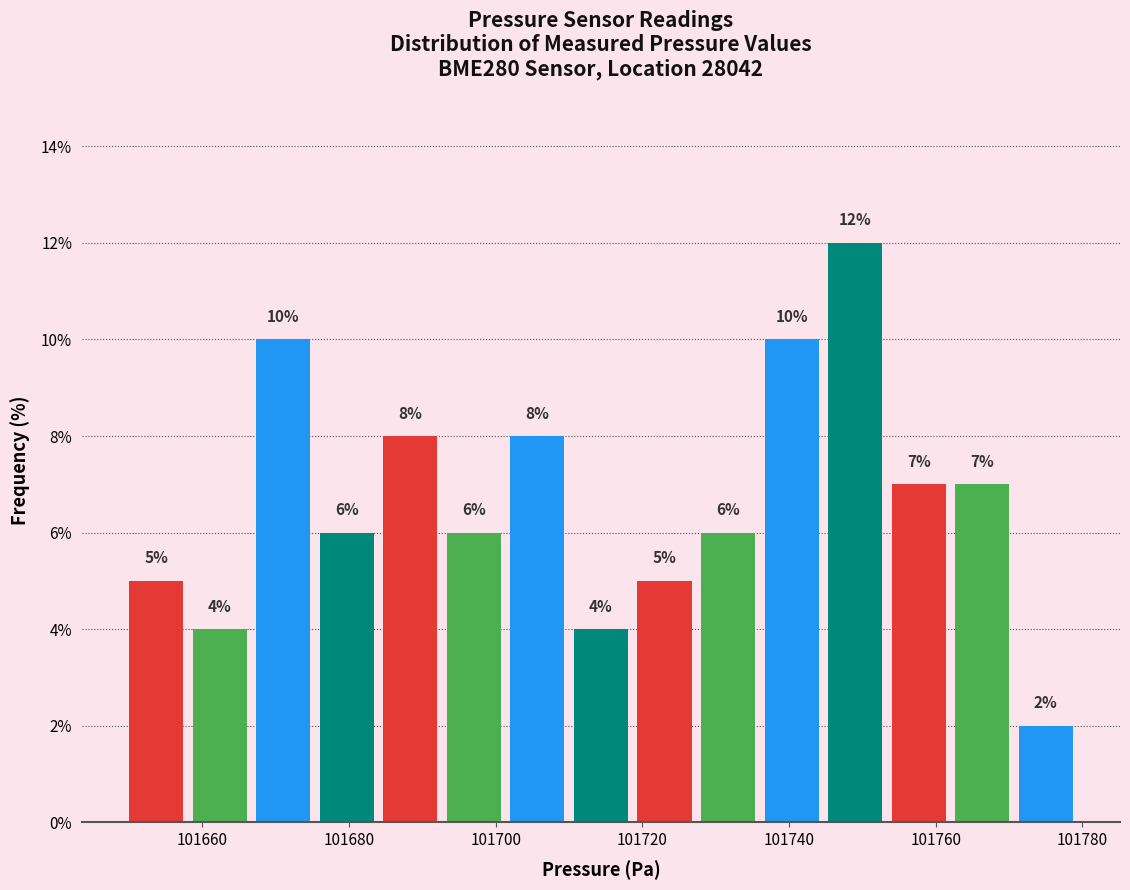

Reading left to right, list every bar in this chart as the range it spans on the x-axis followed by its height. The bar edges are not printed on the chart, so give them approximately, as read against the axis.

101650 to 101658: 5
101658 to 101668: 4
101668 to 101676: 10
101676 to 101684: 6
101684 to 101694: 8
101694 to 101702: 6
101702 to 101710: 8
101710 to 101720: 4
101720 to 101728: 5
101728 to 101736: 6
101736 to 101746: 10
101746 to 101754: 12
101754 to 101762: 7
101762 to 101772: 7
101772 to 101780: 2